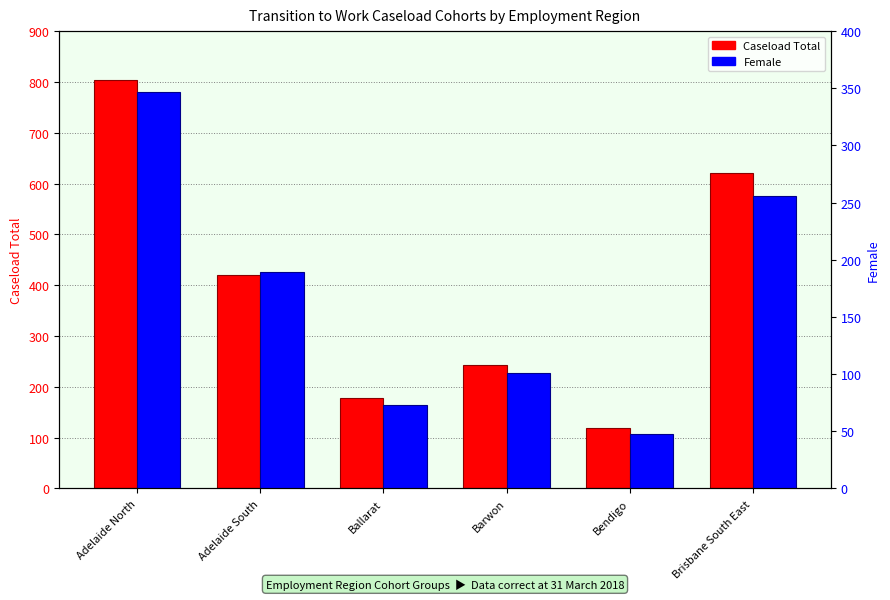

Reading left to right, list all the values displayed in this chart.

Caseload Total: 804	420	178	243	120	620
Female: 347	189	73	101	48	256